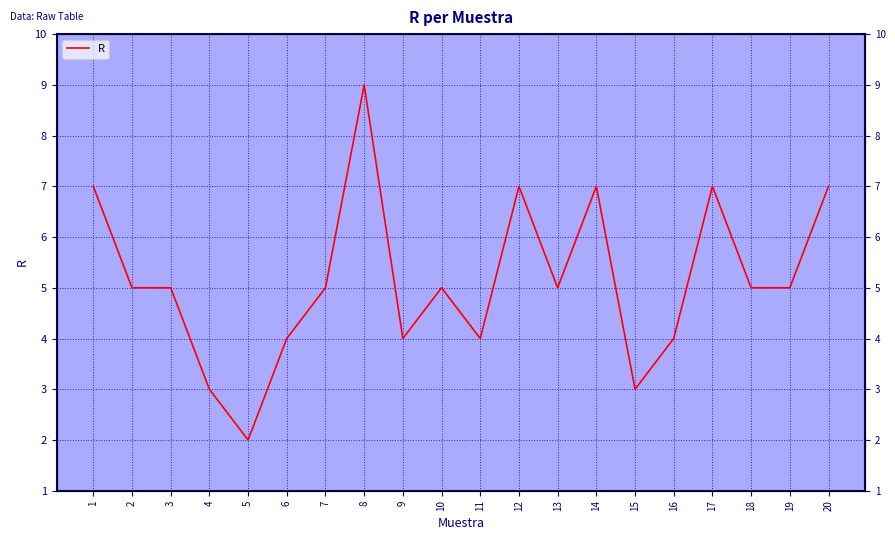

List the labels in order of value, largest first.

8, 1, 12, 14, 17, 20, 2, 3, 7, 10, 13, 18, 19, 6, 9, 11, 16, 4, 15, 5